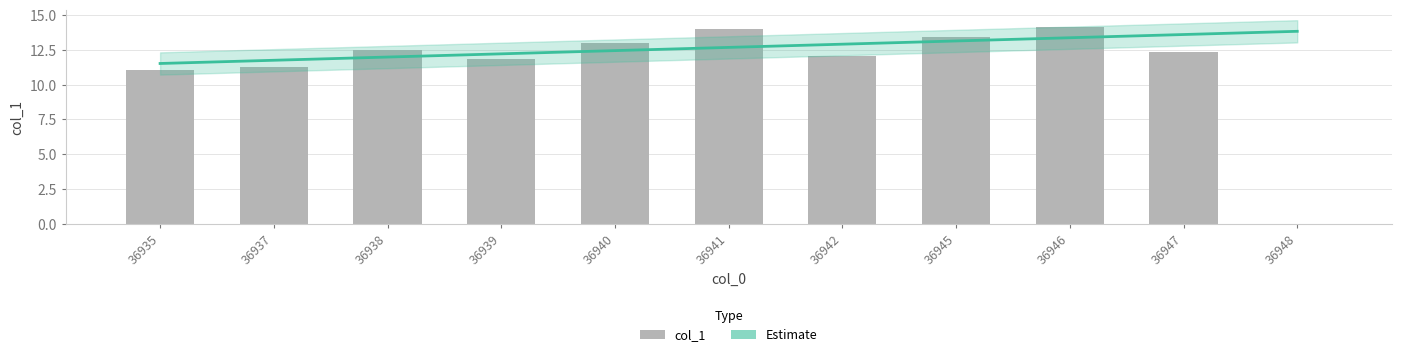

Rank the categories by value from highest to lowest.

36946, 36941, 36945, 36940, 36938, 36947, 36942, 36939, 36937, 36935, 36948